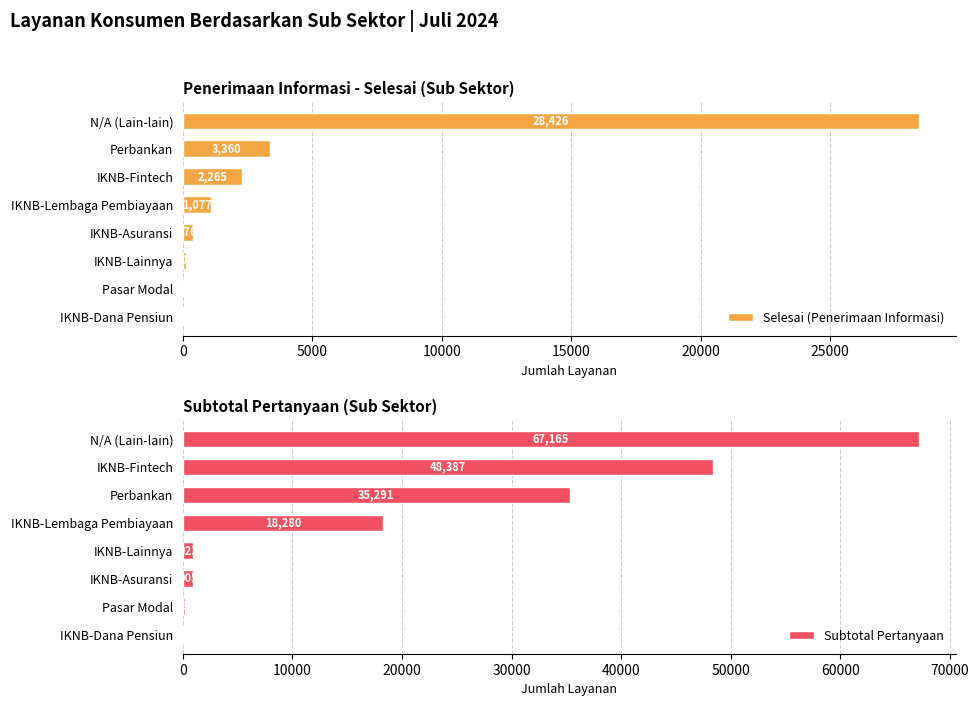

What are all the series names shown in the legend?

Selesai (Penerimaan Informasi), Subtotal Pertanyaan